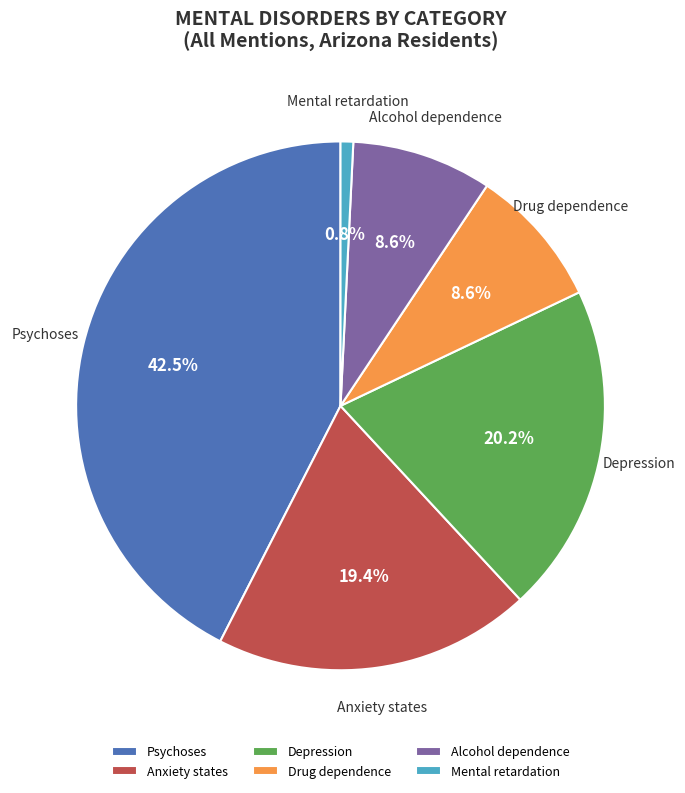

How much of the chart is everything except Mental retardation?

99.2%